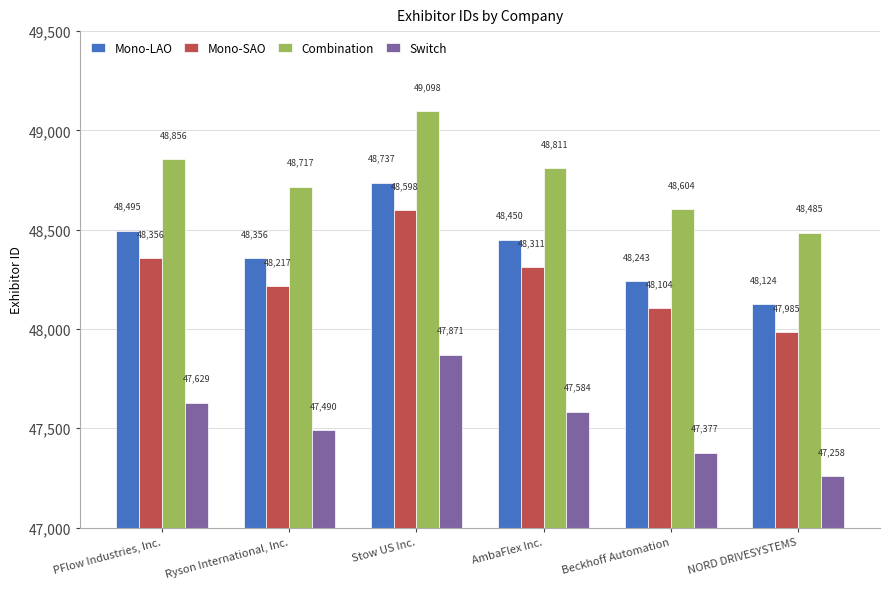

Reading left to right, extract all data points from this chart.

Mono-LAO: PFlow Industries, Inc.=48495	Ryson International, Inc.=48356	Stow US Inc.=48737	AmbaFlex Inc.=48450	Beckhoff Automation=48243	NORD DRIVESYSTEMS=48124
Mono-SAO: PFlow Industries, Inc.=48356	Ryson International, Inc.=48217	Stow US Inc.=48598	AmbaFlex Inc.=48311	Beckhoff Automation=48104	NORD DRIVESYSTEMS=47985
Combination: PFlow Industries, Inc.=48856	Ryson International, Inc.=48717	Stow US Inc.=49098	AmbaFlex Inc.=48811	Beckhoff Automation=48604	NORD DRIVESYSTEMS=48485
Switch: PFlow Industries, Inc.=47629	Ryson International, Inc.=47490	Stow US Inc.=47871	AmbaFlex Inc.=47584	Beckhoff Automation=47377	NORD DRIVESYSTEMS=47258